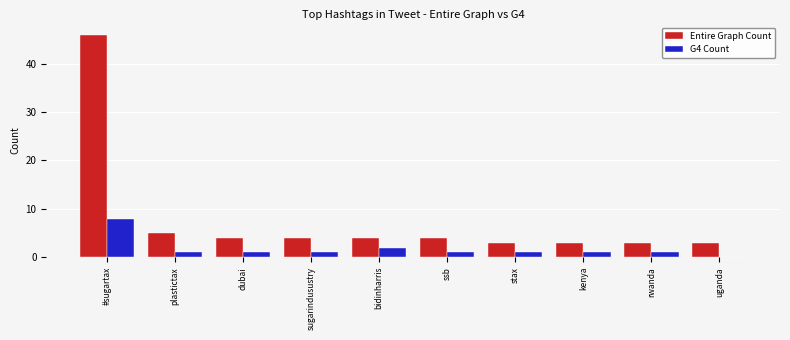

At which label is Entire Graph Count closest to 24?

plastictax